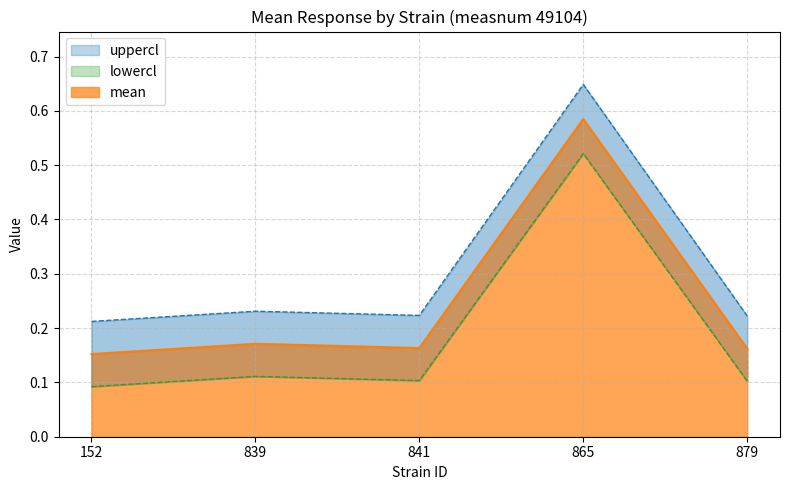

What is the lowest value of the uppercl series?

0.2